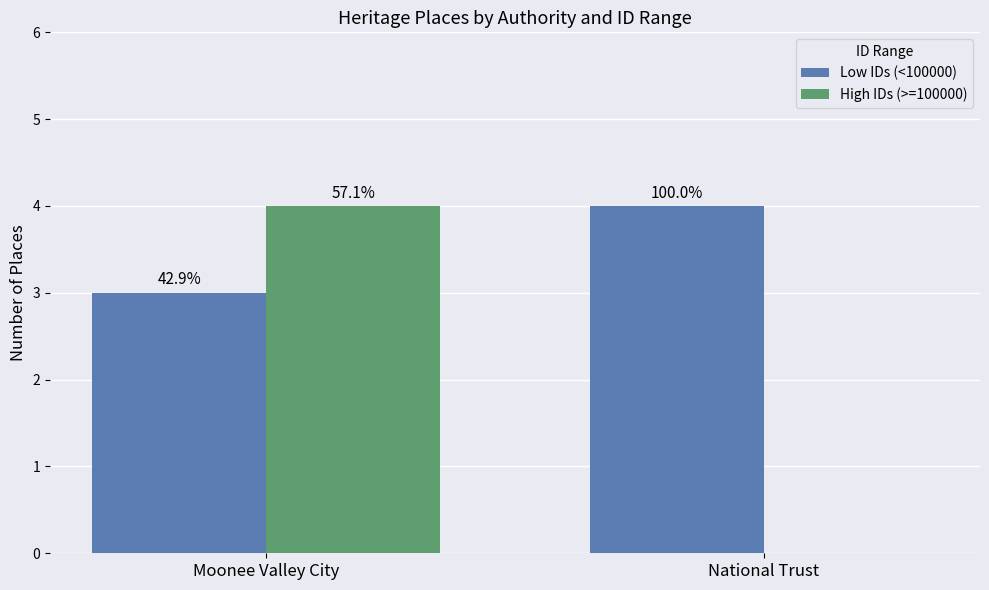

Count the Low IDs (<100000) values in the range 3 to 4.

2